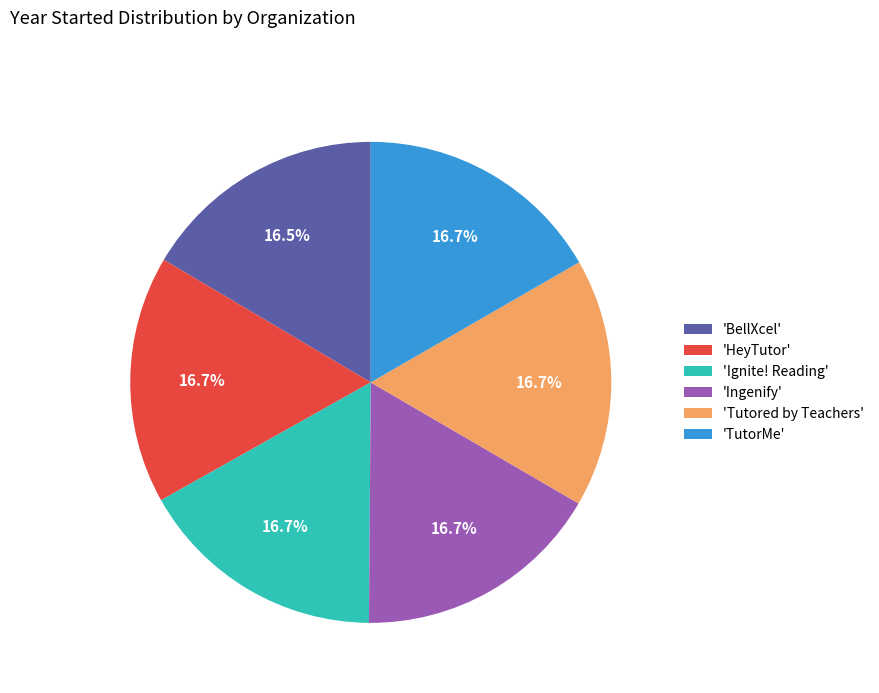

How much of the chart is everything except 'TutorMe'?

83.3%